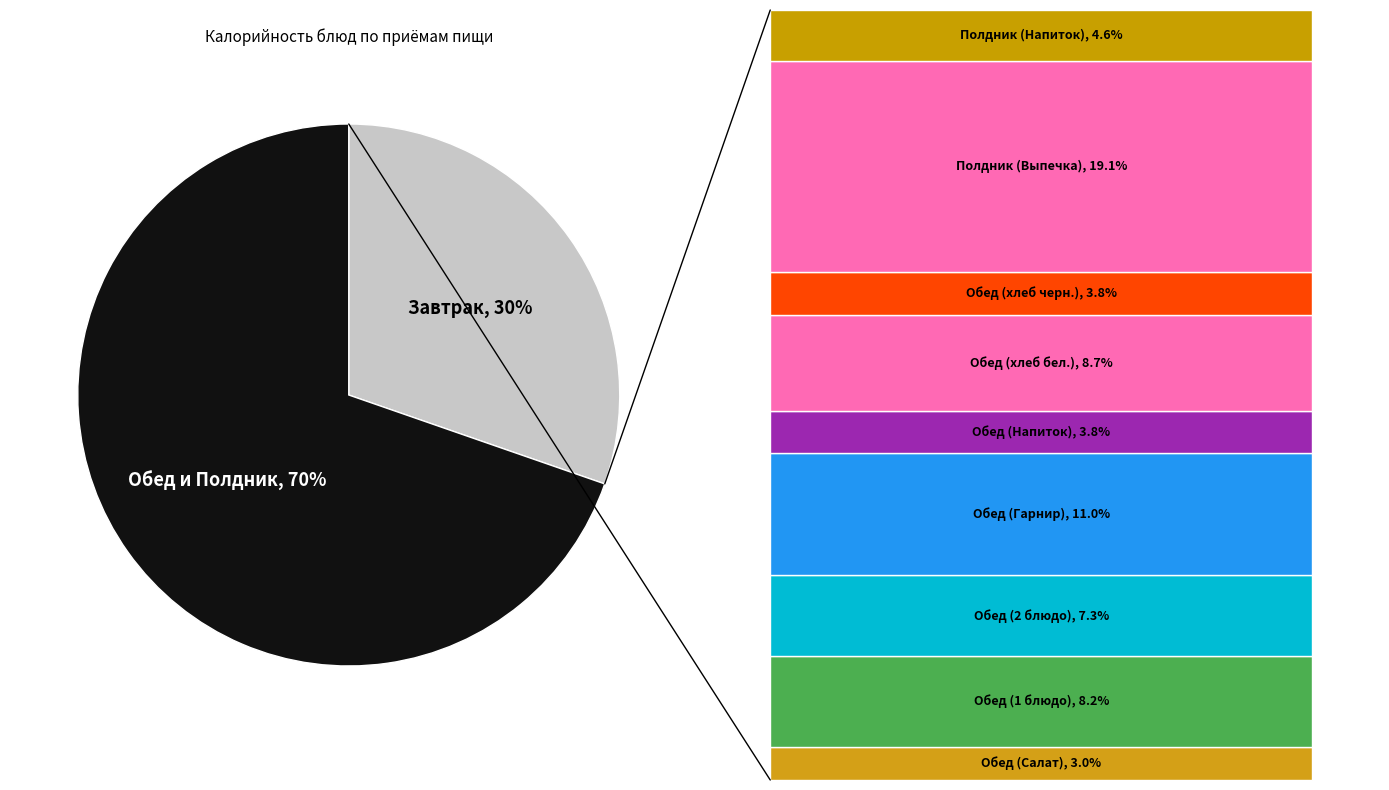

To the nearest percent, what is the average slice percentage?

50%